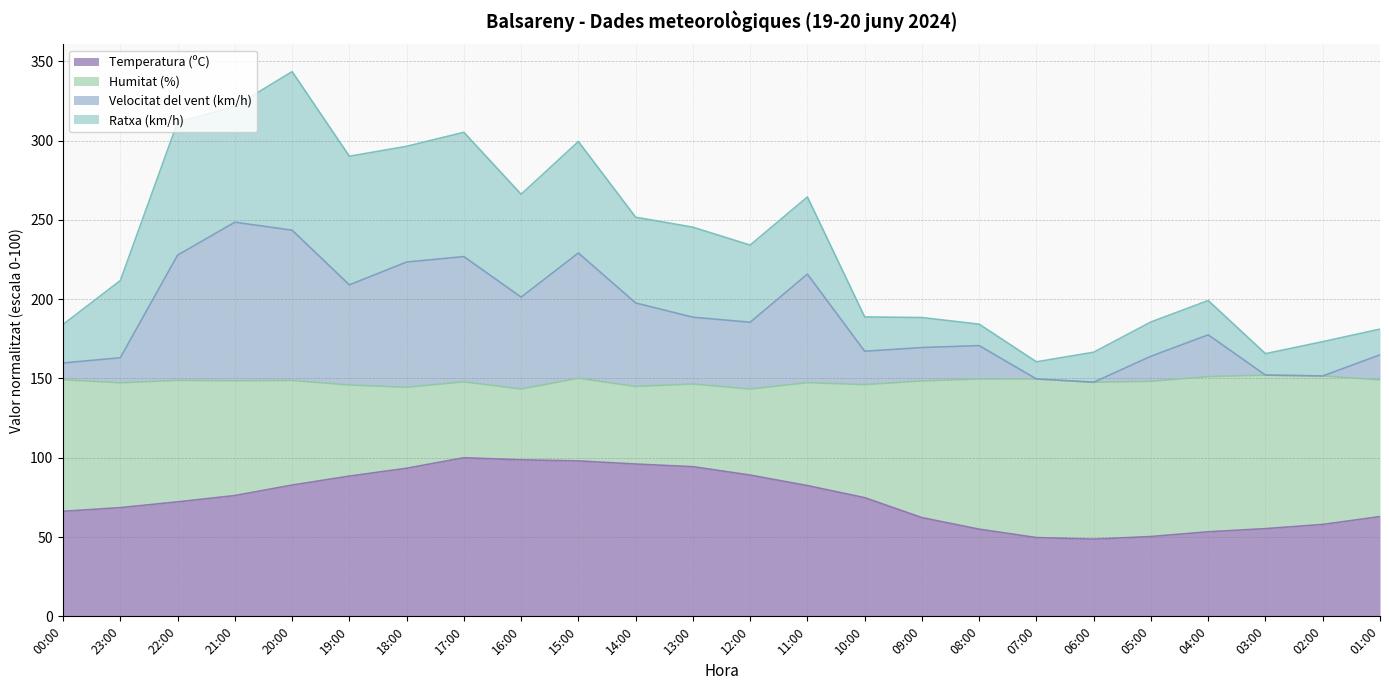

What is the lowest value of the Temperatura (ºC) series?

48.7